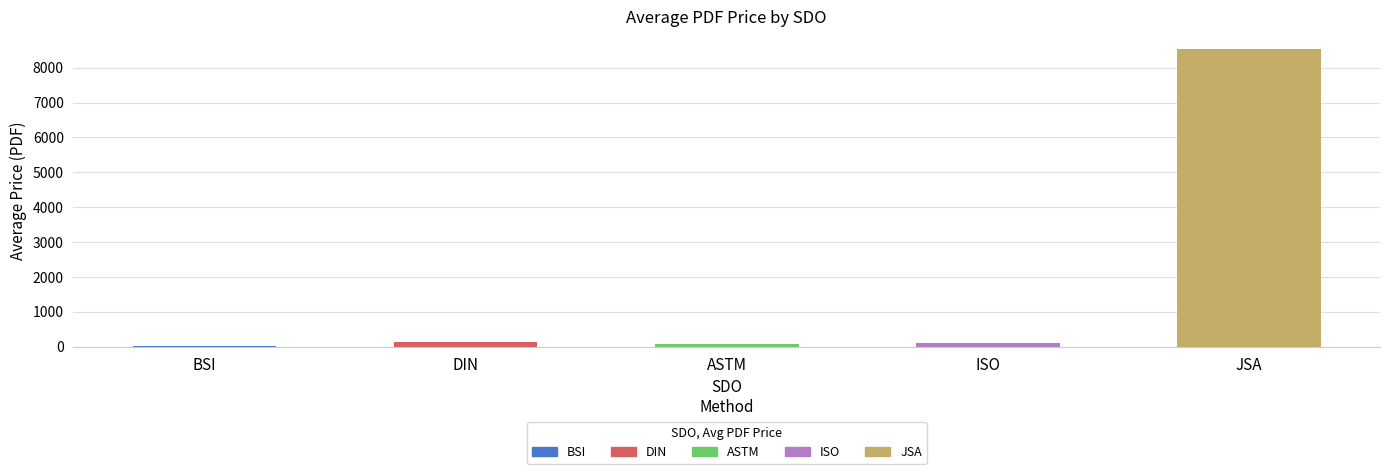

Which has a higher value, ISO or BSI?

ISO